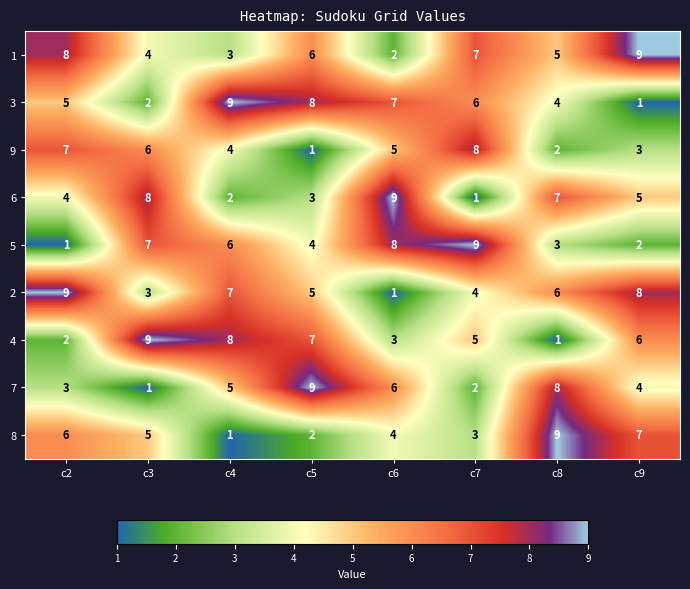

Where is 3 nearest to the value 5?

c2